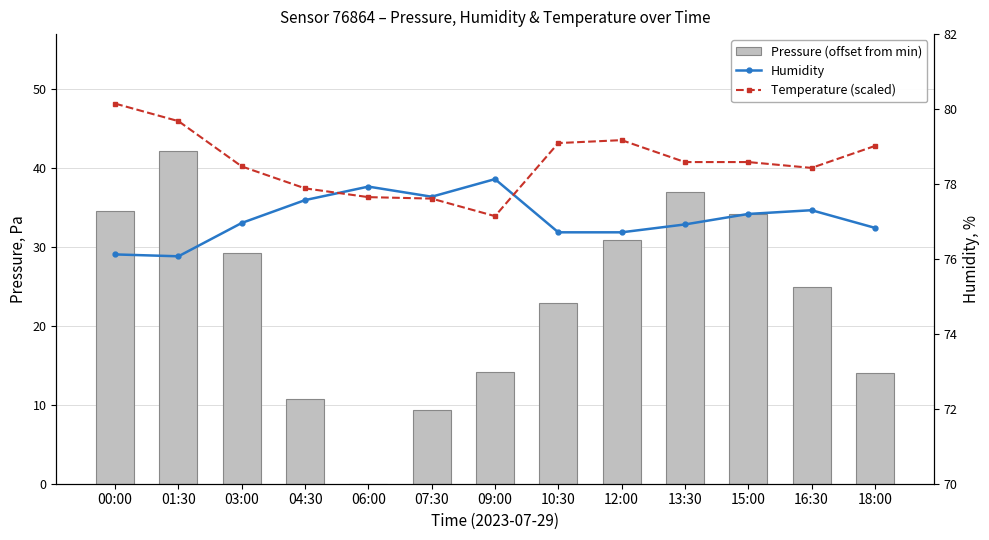

Which series has the widest spread of values?

Pressure (offset from min)